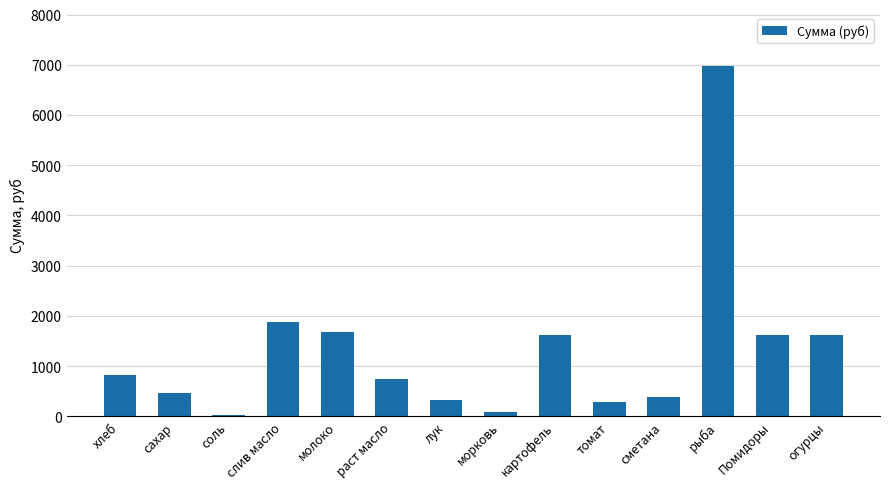

Are the bars horizontal?

No